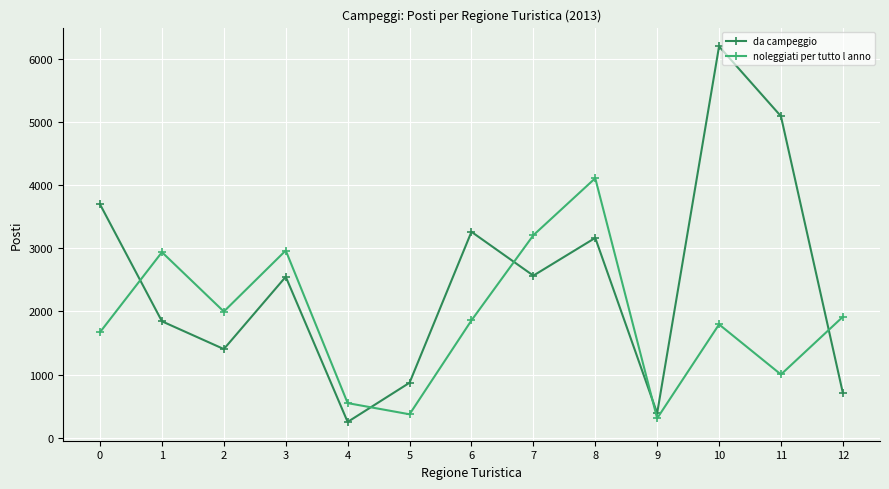

At which category does noleggiati per tutto l anno reach its first local valley?

2